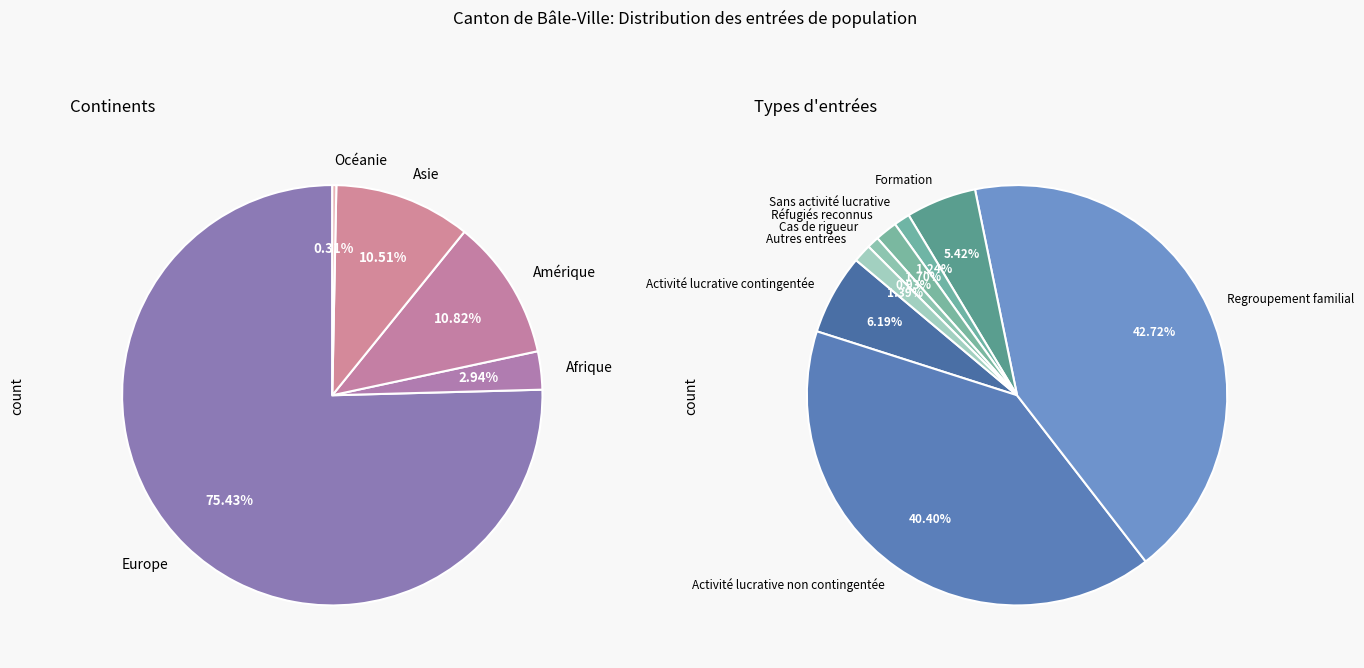

Does 4 account for over 50% of the chart?

No